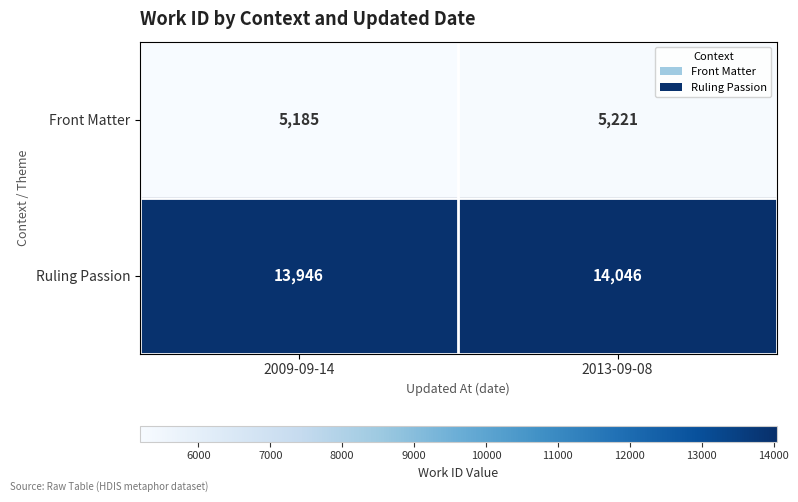

The value of Ruling Passion at 2009-09-14 is 8776. True or false?

False